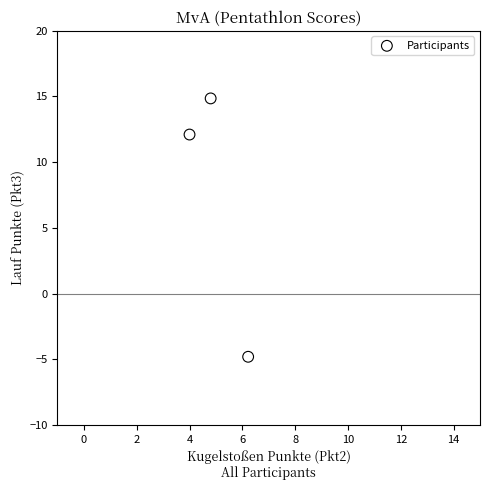

What is the average X value?

5.0